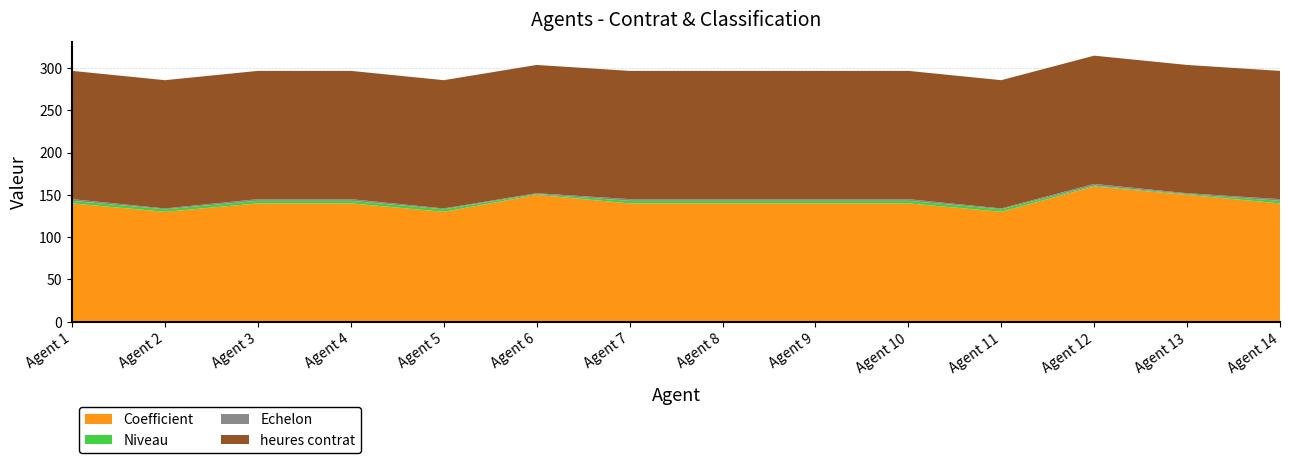

At Agent 8, list the series in order from largest to smallest.

heures contrat, Coefficient, Niveau, Echelon